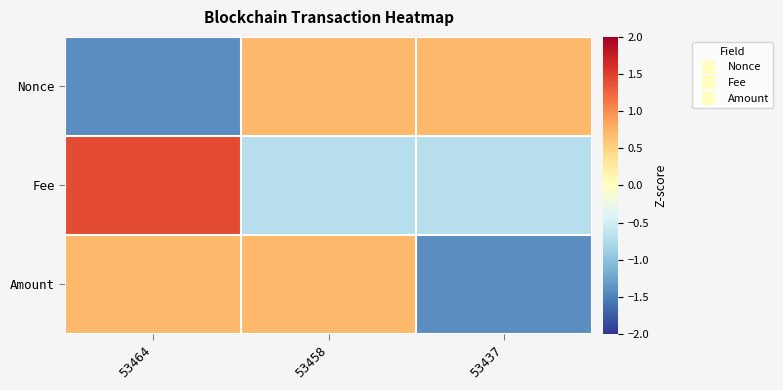

How many distinct data groups are displayed?

3